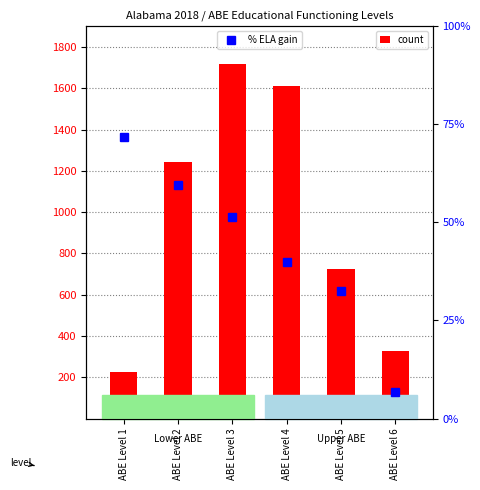

What is the value of the count bar at the 5th from the left?

726.0